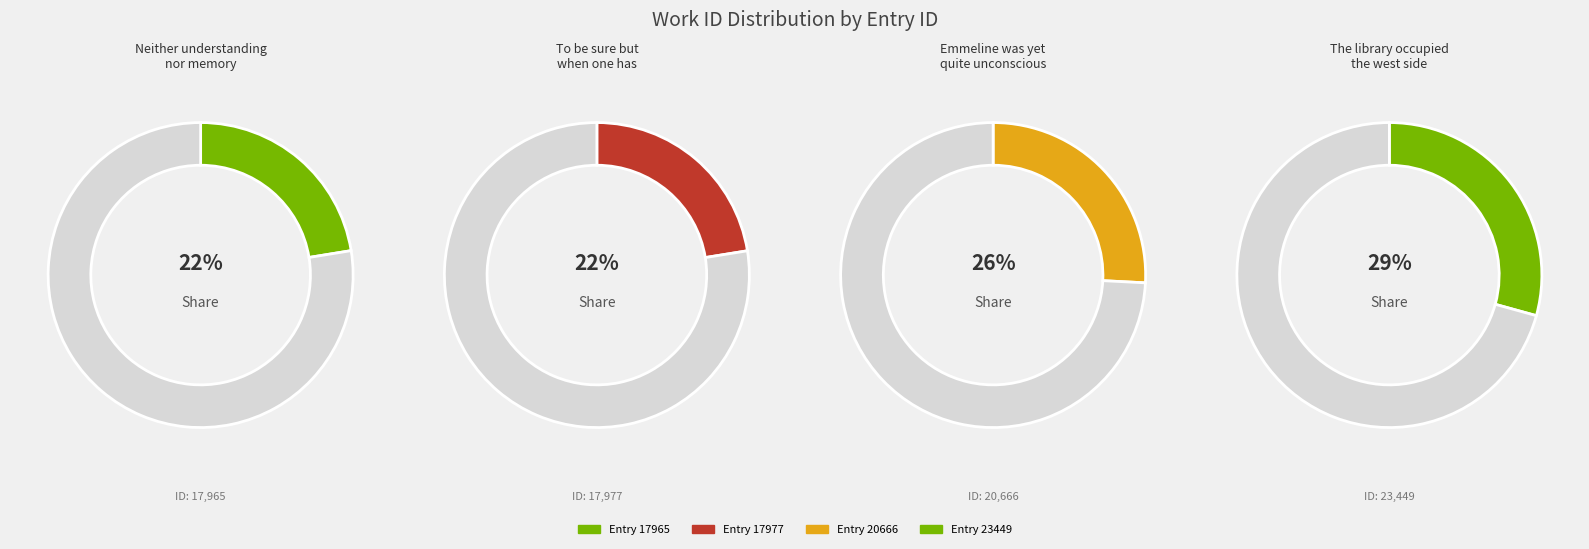

Count the number of slices in the pie.

4